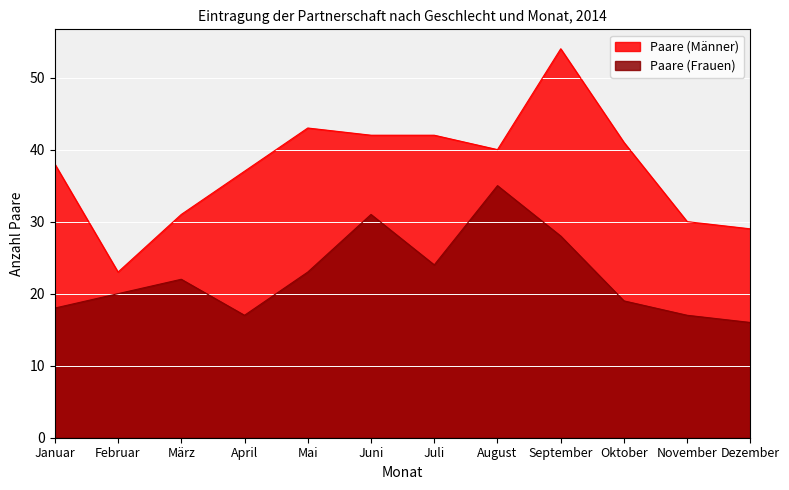

What value does the Paare (Männer) series have at August?

40